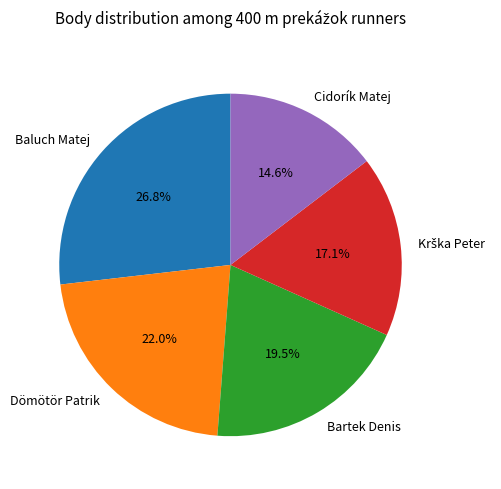

To the nearest percent, what is the combined percentage of Baluch Matej and Cidorík Matej?

41%